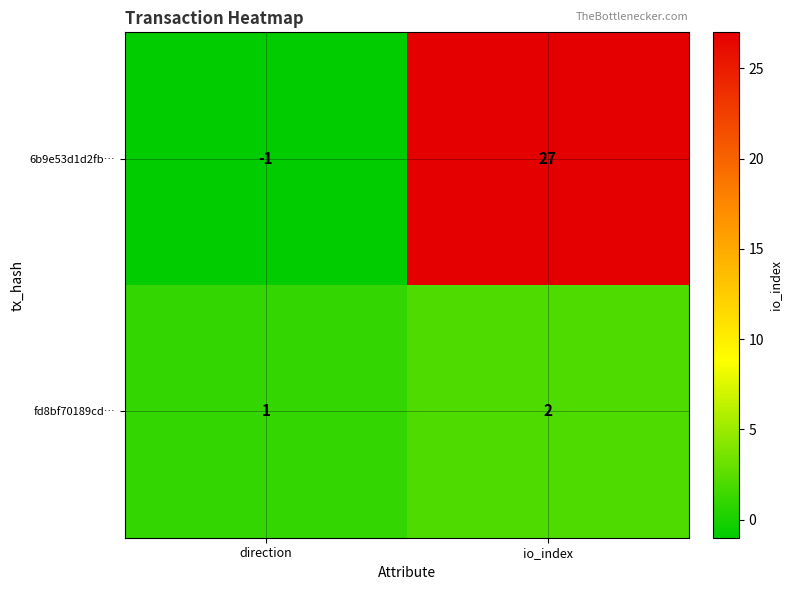

What is the greatest value displayed?

27